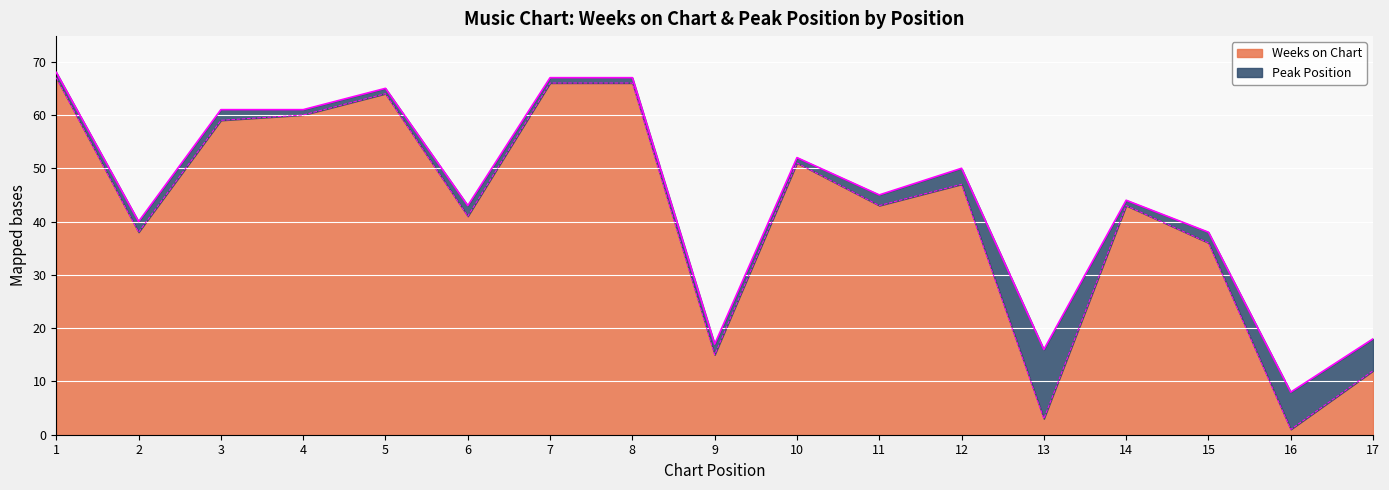

Is it true that the value at 14 is 43?

True